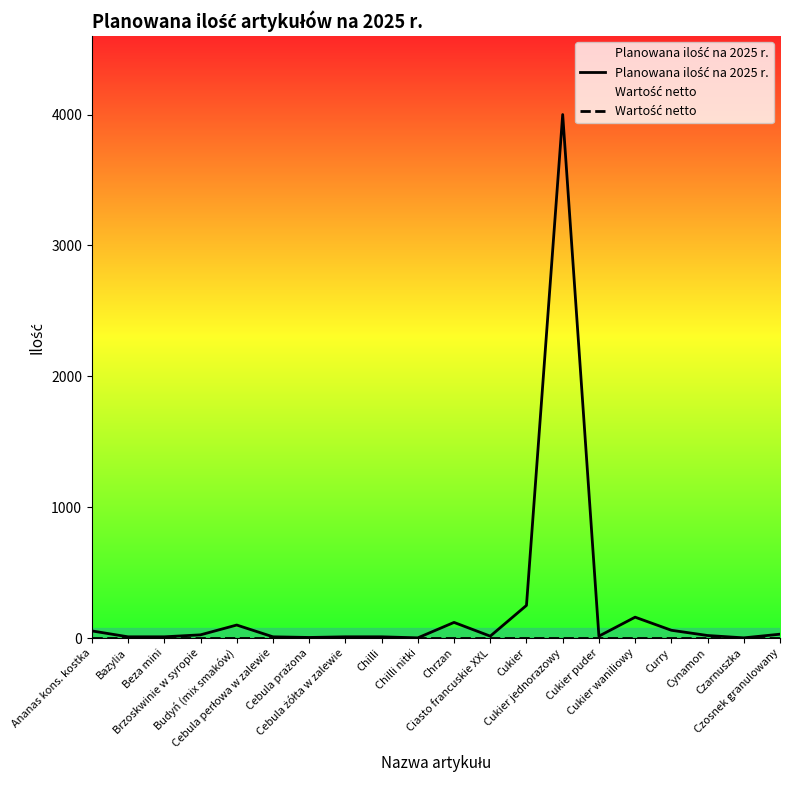

Which series has the widest spread of values?

Planowana ilość na 2025 r.